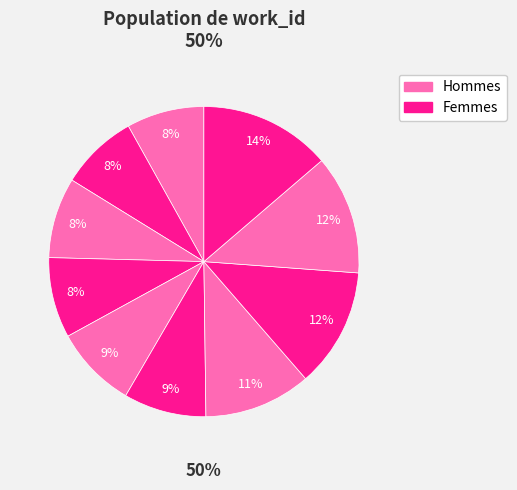

Does any single category account for the majority?

No